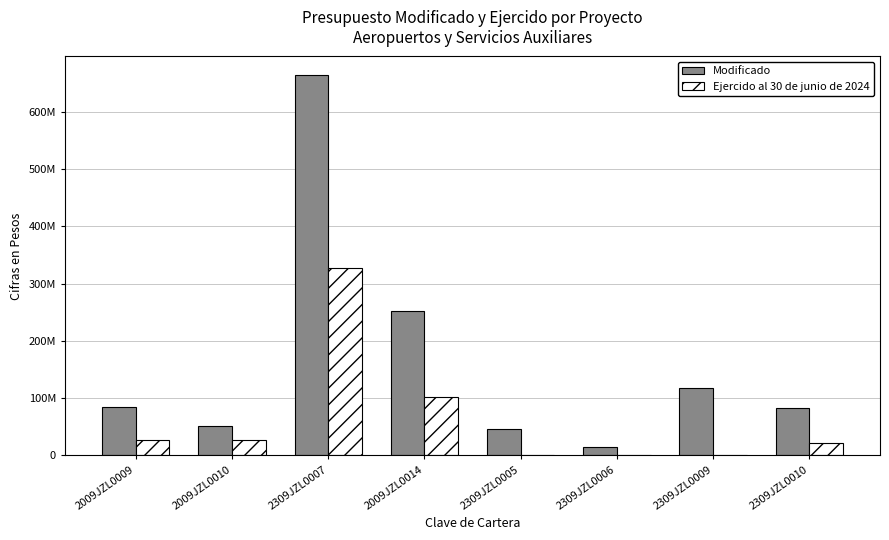

Which series has the largest total across all categories?

Modificado